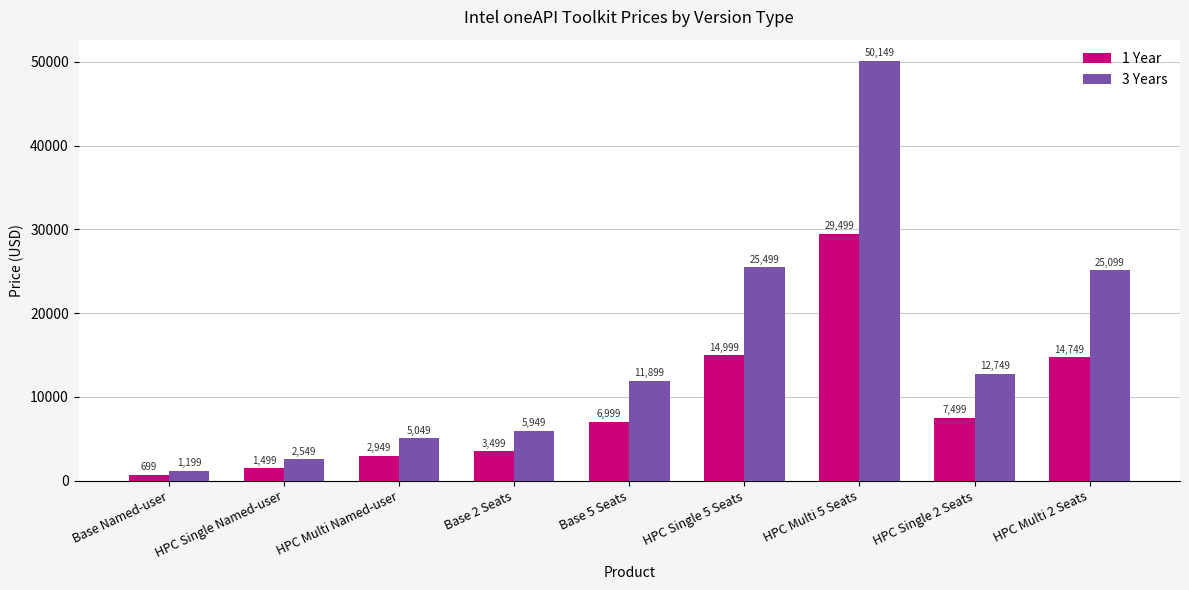

Rank the series at Base 5 Seats from lowest to highest value.

1 Year, 3 Years